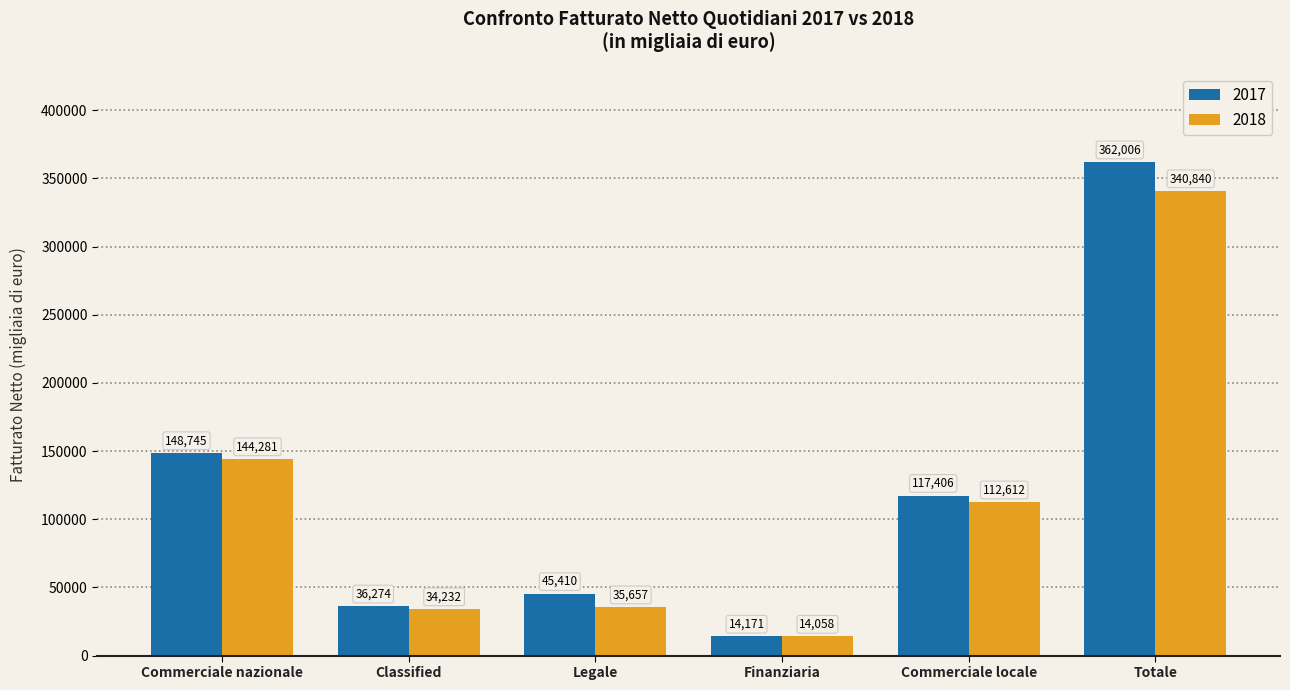

At how many categories does at least one series exceed 205448?

1